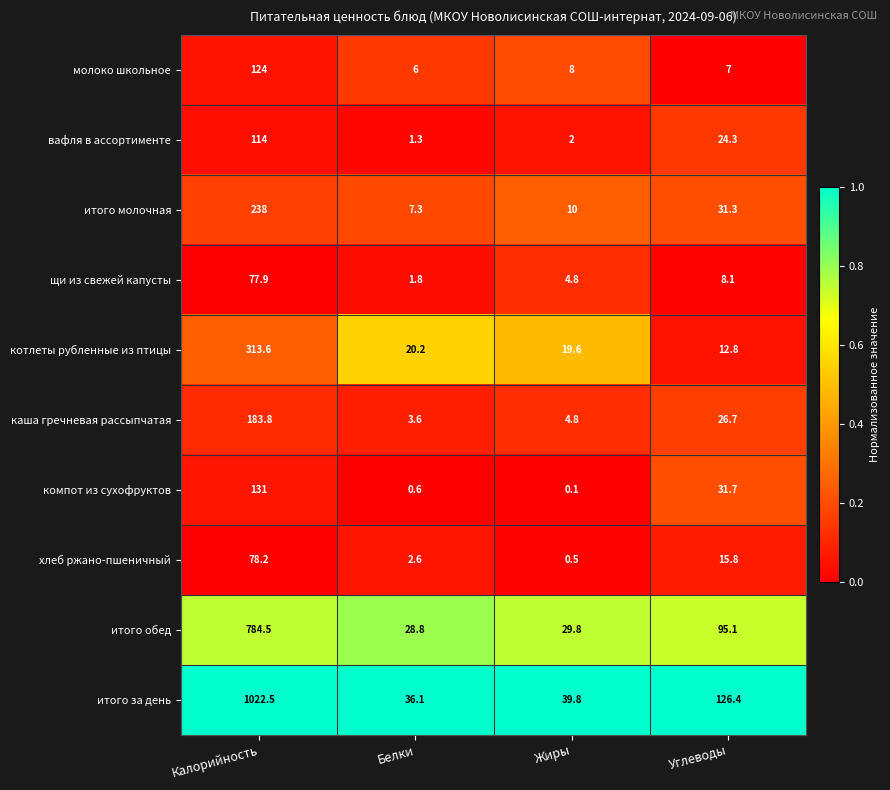

Which series has the largest total across all categories?

итого за день